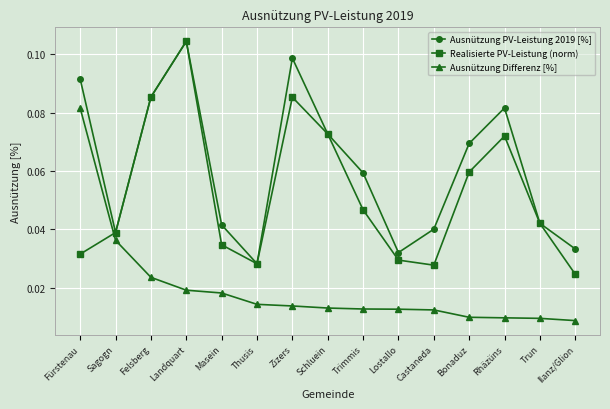

How many lines are shown in the chart?

3